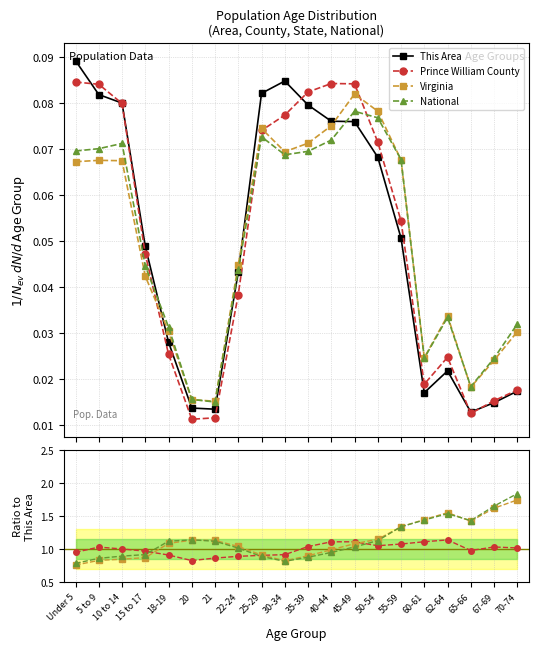

How many values in the Prince William County series are below 1?

10